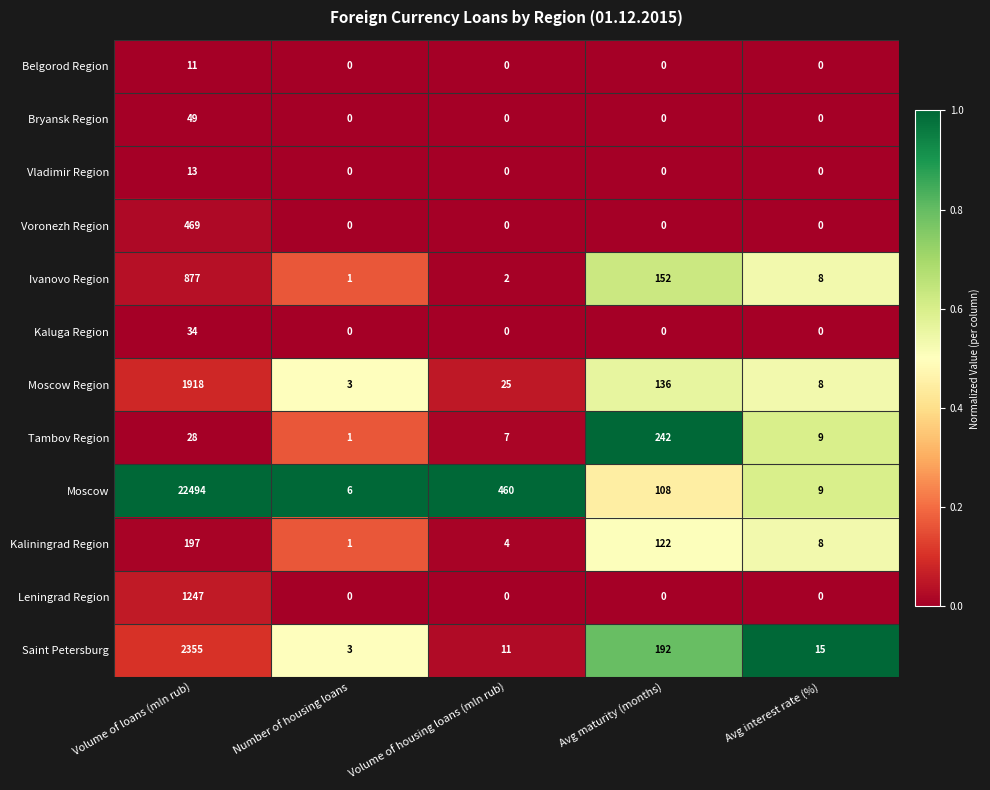

What is the total value across all series at Volume of loans (mln rub)?

29692